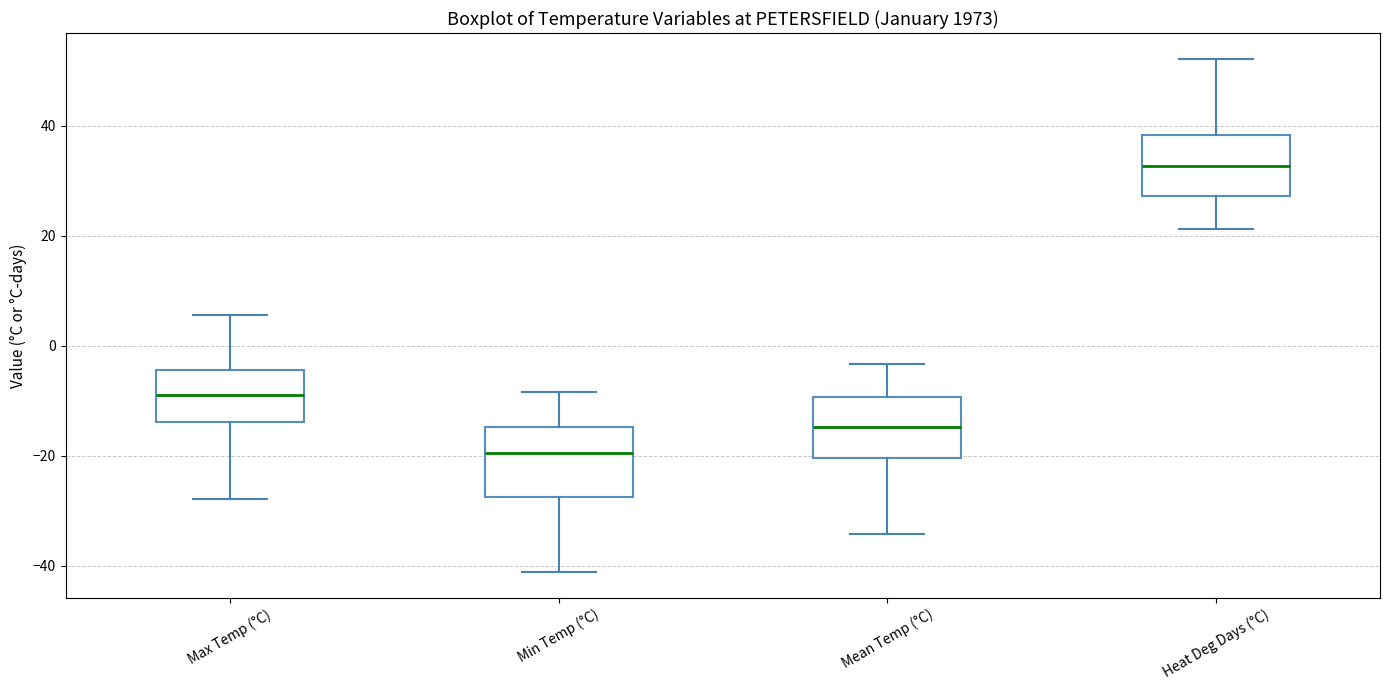

Where does the lower whisker of the box for Heat Deg Days (°C) end on the y-axis? The values are not printed on the chart, so give them approximately, as read against the axis.

22